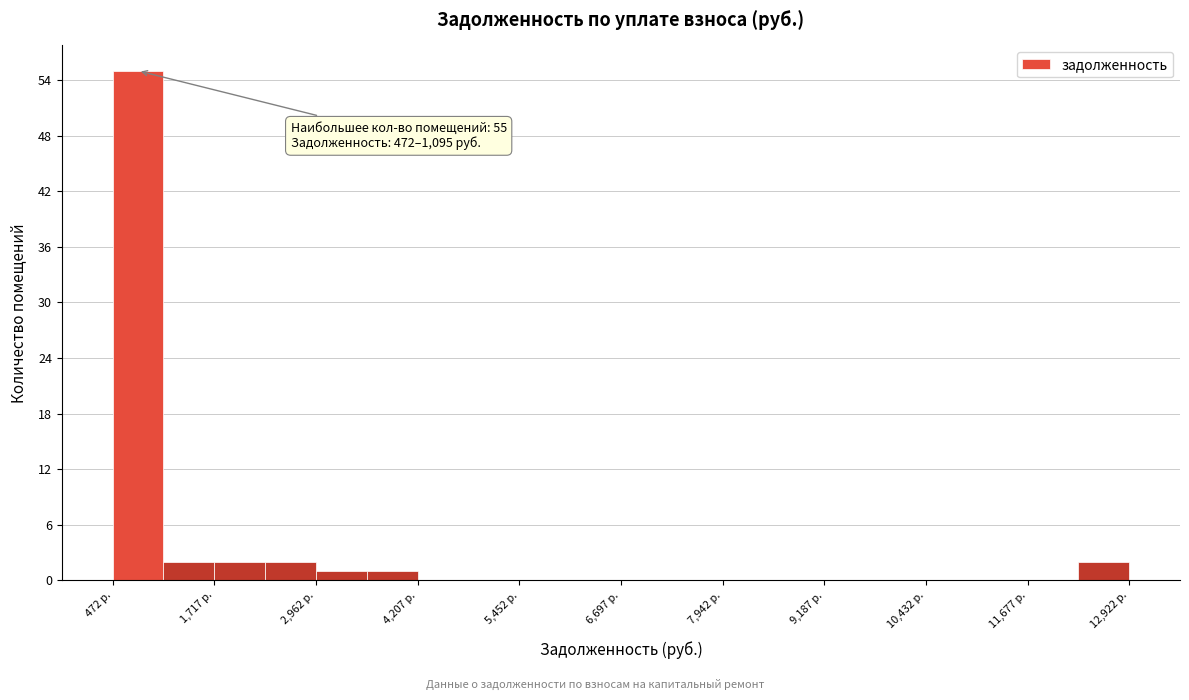

Around what value on the x-axis is the tallest bar? Give the approximate position of its centre, as read against the axis.

800